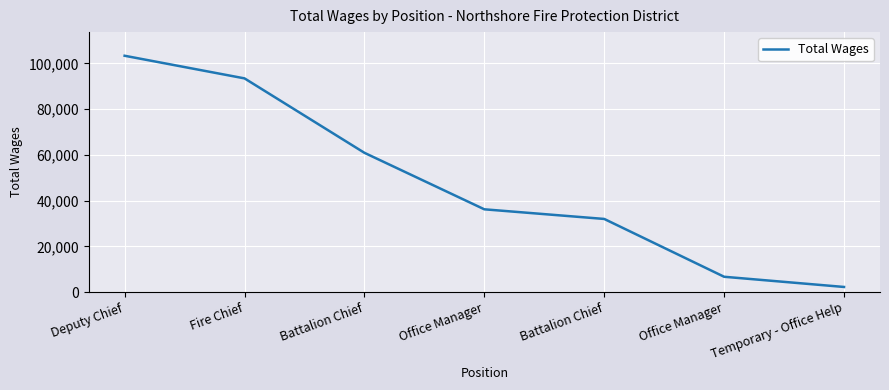

What is the approximate value at Deputy Chief?

103353